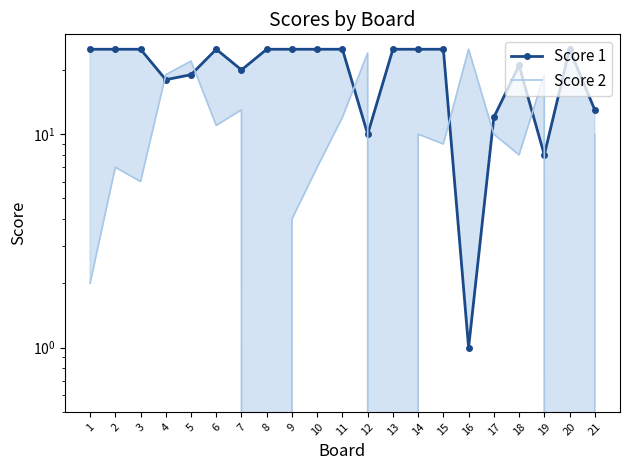

Reading right to left, what are all the values shown in this chart?

Score 1: 13	25	8	21	12	1	25	25	25	10	25	25	25	25	20	25	19	18	25	25	25
Score 2: 10	0	19	8	10	25	9	10	0	24	12	7	4	0	13	11	22	19	6	7	2